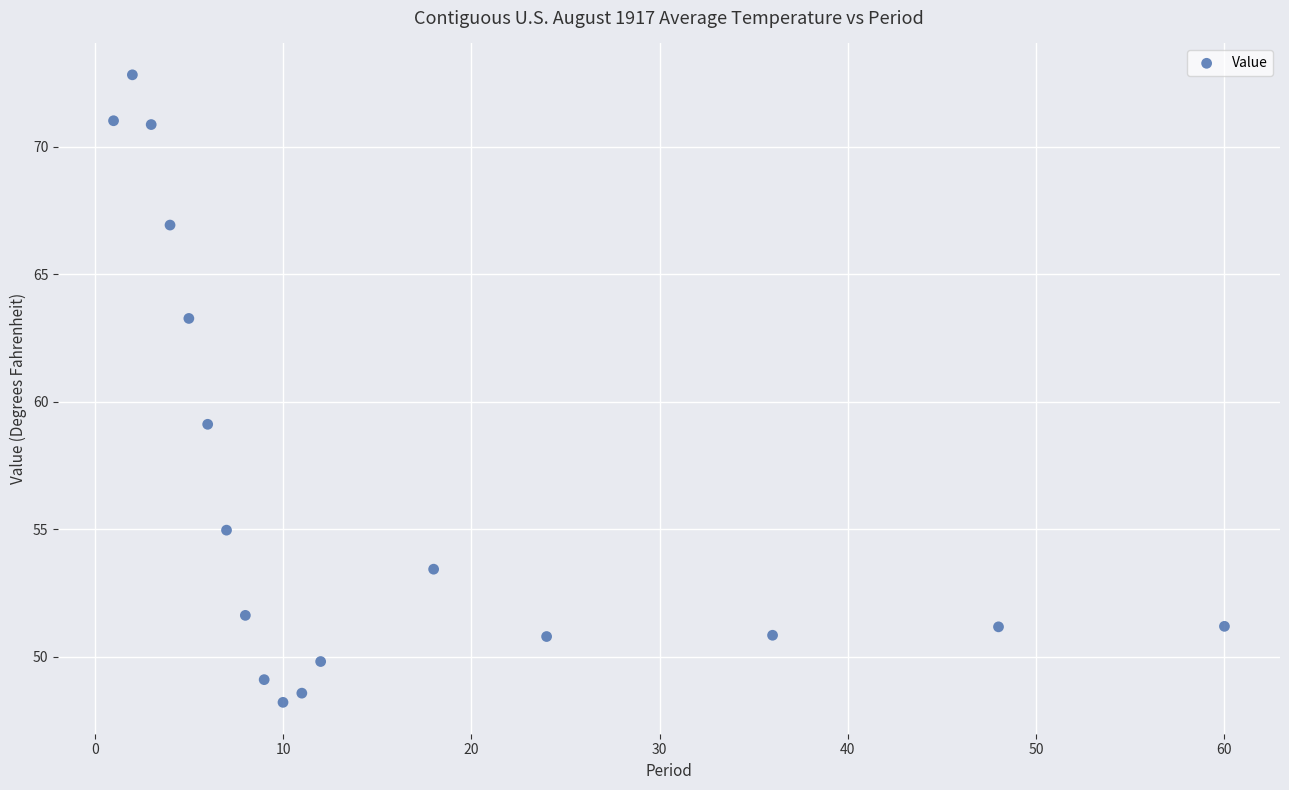

What Y value in the scatter plot is closest to 60?

59.1